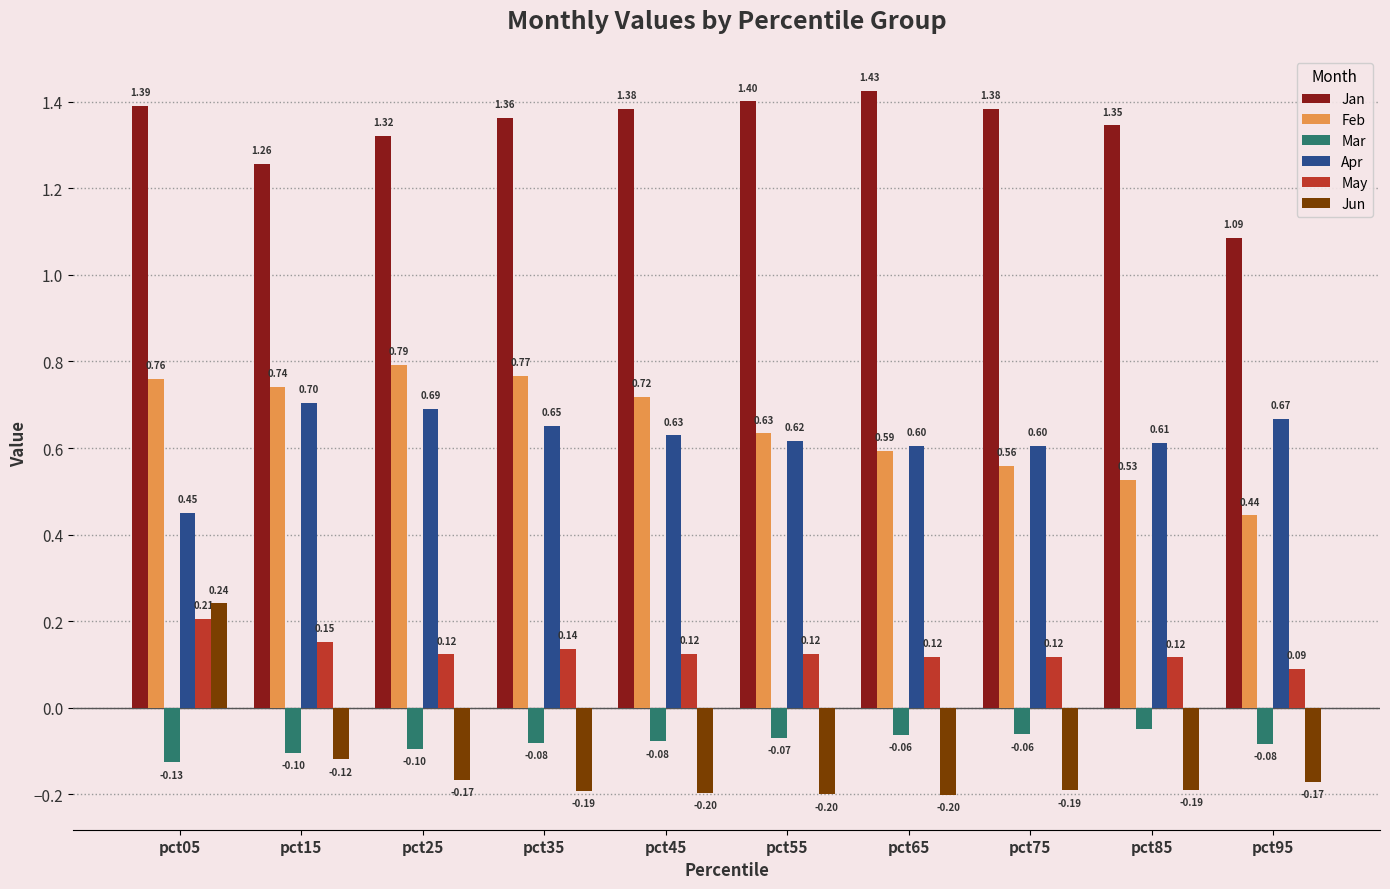

The value of Apr at pct55 is 0.6. True or false?

True